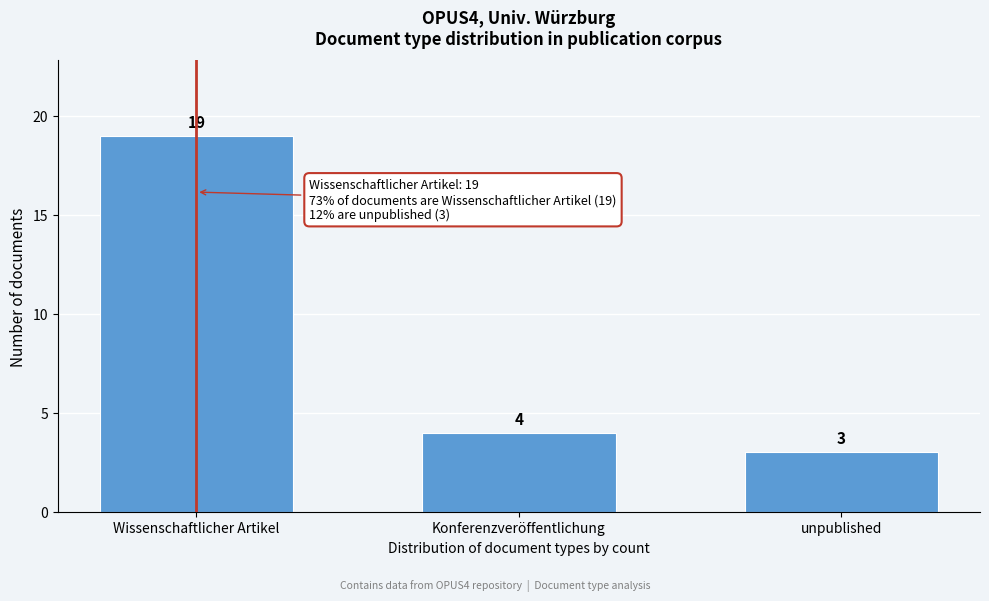

Reading right to left, what are all the values shown in this chart?

unpublished=3	Konferenzveröffentlichung=4	Wissenschaftlicher Artikel=19